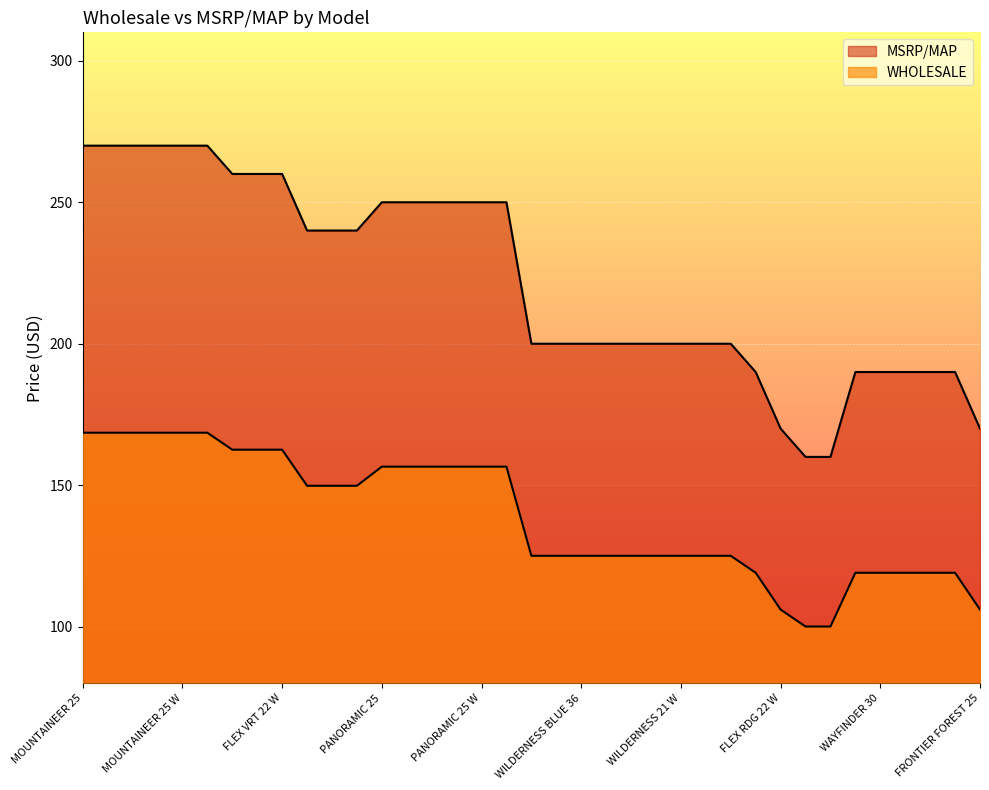

Reading left to right, transcribe all the data shown in this chart.

WHOLESALE: MOUNTAINEER 25=168.5	MOUNTAINEER 30=168.5	MOUNTAINEER 36=168.5	MOUNTAINEER 21 W=168.5	MOUNTAINEER 25 W=168.5	MOUNTAINEER 30 W=168.5	FLEX VRT 24=162.5	FLEX VRT XL 28=162.5	FLEX VRT 22 W=162.5	FLEX ALP 24=149.8	FLEX ALP XL 28=149.8	FLEX ALP 22 W=149.8	PANORAMIC 25=156.5	PANORAMIC 30=156.5	PANORAMIC 36=156.5	PANORAMIC 21 W=156.5	PANORAMIC 25 W=156.5	PANORAMIC 30 W=156.5	WILDERNESS BLUE 25=125.0	WILDERNESS BLUE 30=125.0	WILDERNESS BLUE 36=125.0	WILDERNESS BLACK 25=125.0	WILDERNESS BLACK 30=125.0	WILDERNESS BLACK 36=125.0	WILDERNESS 21 W=125.0	WILDERNESS 25 W=125.0	WILDERNESS 30 W=125.0	FLEX RDG 24=119.0	FLEX RDG 22 W=106.0	FLEX TRK 24=100.0	FLEX TRK 22 W=100.0	WAYFINDER 25=119.0	WAYFINDER 30=119.0	WAYFINDER 36=119.0	WAYFINDER 21 W=119.0	WAYFINDER 25 W=119.0	FRONTIER FOREST 25=106.0
MSRP/MAP: MOUNTAINEER 25=269.9	MOUNTAINEER 30=269.9	MOUNTAINEER 36=269.9	MOUNTAINEER 21 W=269.9	MOUNTAINEER 25 W=269.9	MOUNTAINEER 30 W=269.9	FLEX VRT 24=259.9	FLEX VRT XL 28=259.9	FLEX VRT 22 W=259.9	FLEX ALP 24=239.9	FLEX ALP XL 28=239.9	FLEX ALP 22 W=239.9	PANORAMIC 25=249.9	PANORAMIC 30=249.9	PANORAMIC 36=249.9	PANORAMIC 21 W=249.9	PANORAMIC 25 W=249.9	PANORAMIC 30 W=249.9	WILDERNESS BLUE 25=199.9	WILDERNESS BLUE 30=199.9	WILDERNESS BLUE 36=199.9	WILDERNESS BLACK 25=199.9	WILDERNESS BLACK 30=199.9	WILDERNESS BLACK 36=199.9	WILDERNESS 21 W=199.9	WILDERNESS 25 W=199.9	WILDERNESS 30 W=199.9	FLEX RDG 24=189.9	FLEX RDG 22 W=169.9	FLEX TRK 24=159.9	FLEX TRK 22 W=159.9	WAYFINDER 25=189.9	WAYFINDER 30=189.9	WAYFINDER 36=189.9	WAYFINDER 21 W=189.9	WAYFINDER 25 W=189.9	FRONTIER FOREST 25=169.9